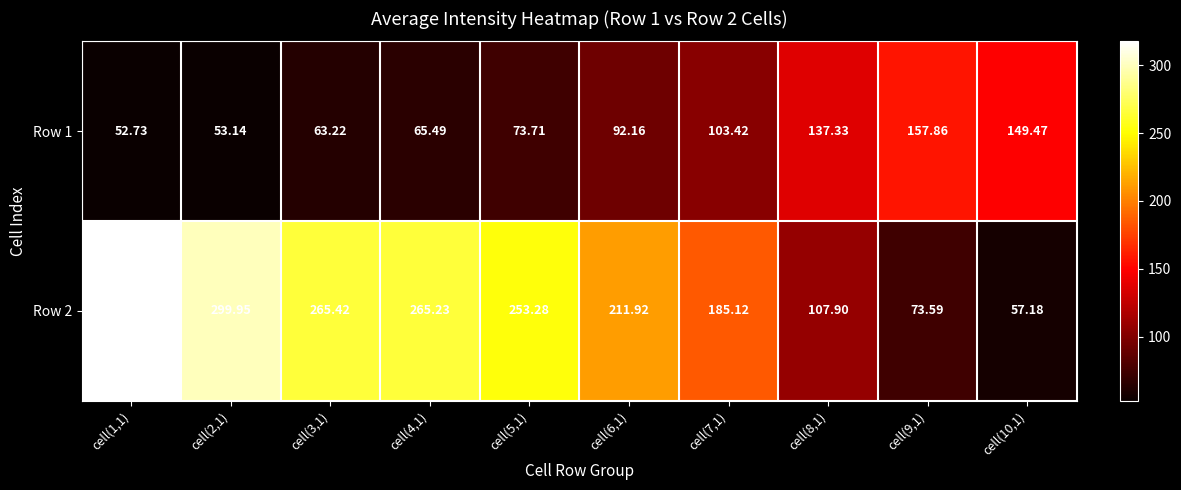

List the series in order of their overall mean, highest first.

Row 2, Row 1